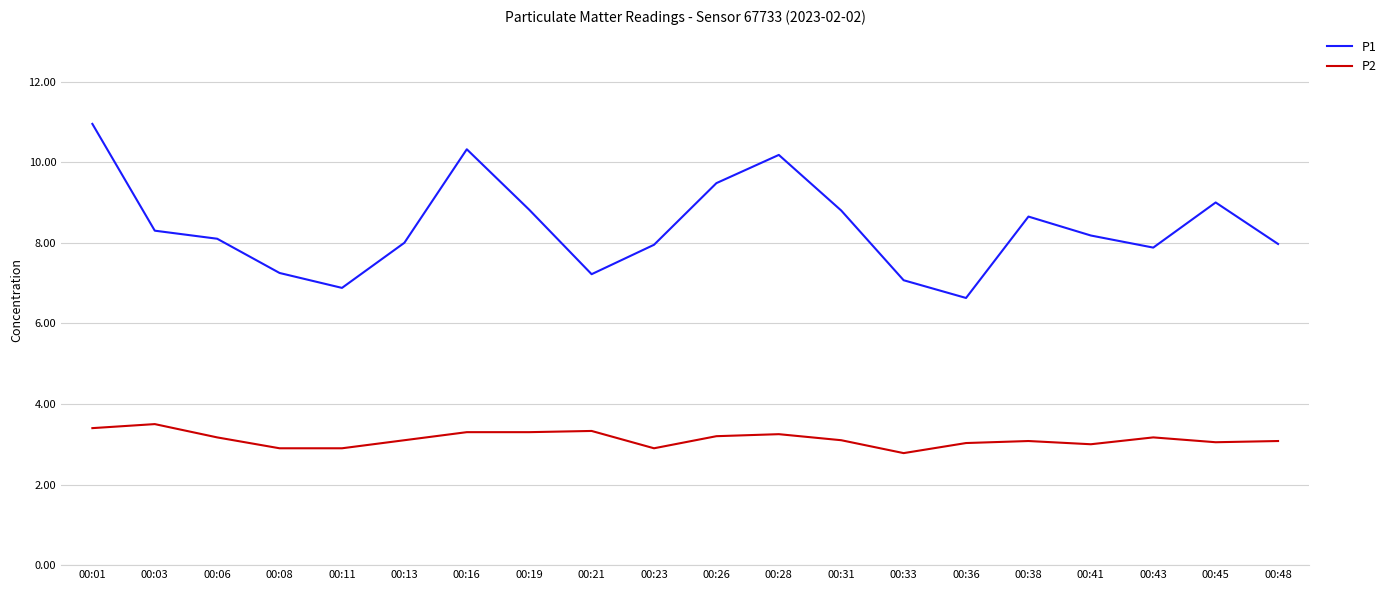

At which category is the sum across all series the highest?

00:01